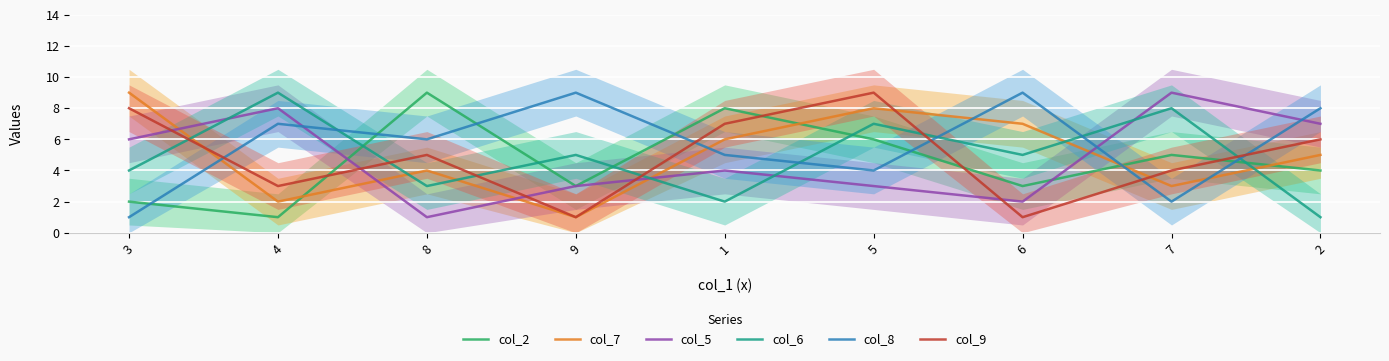

What is the value of the col_9 point at the 4th from the left?

1